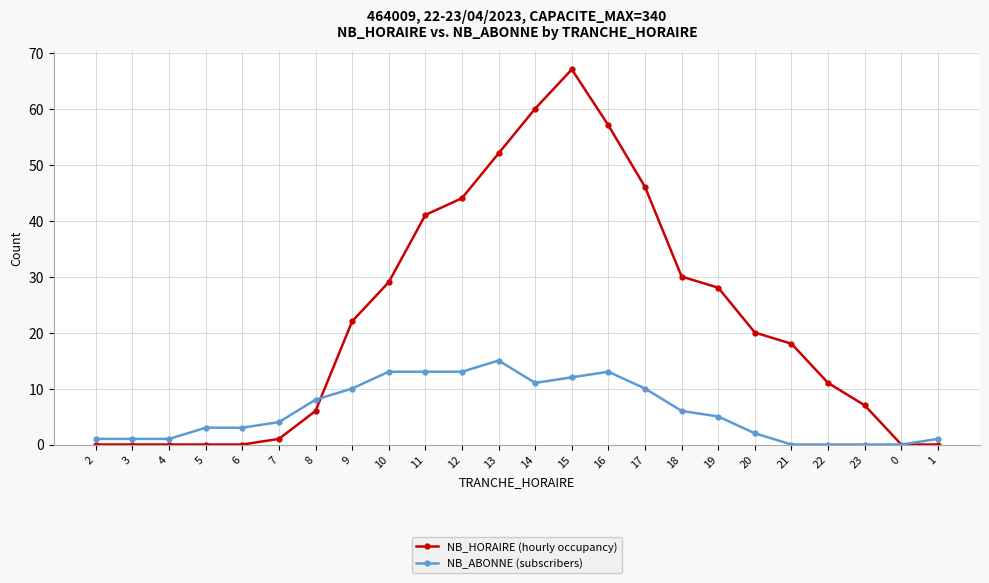

Which series changed the most between 9 and 10?

NB_HORAIRE (hourly occupancy)